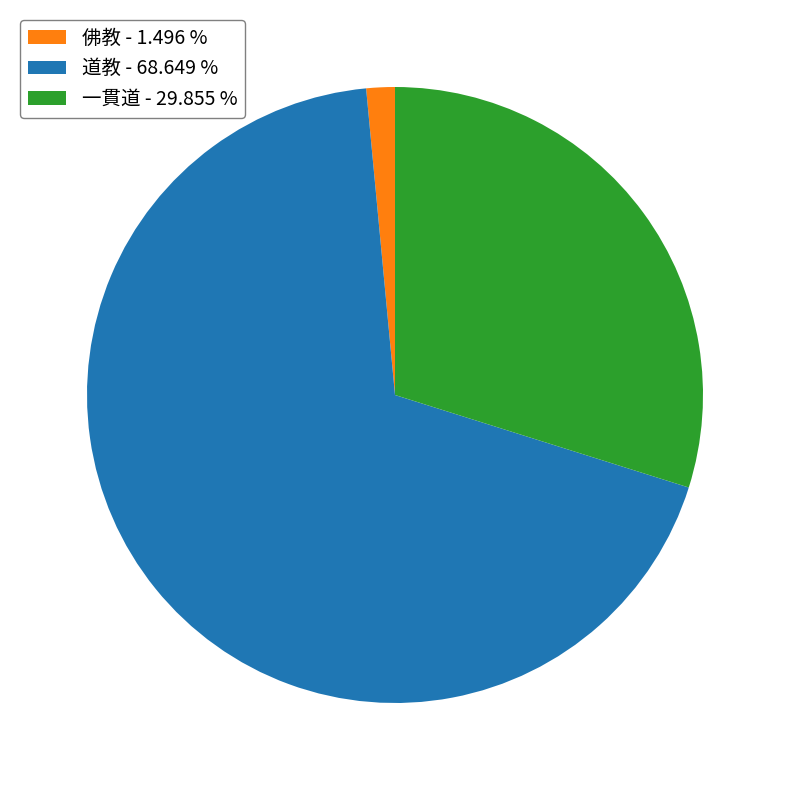

Rank the categories by value from highest to lowest.

道教, 一貫道, 佛教